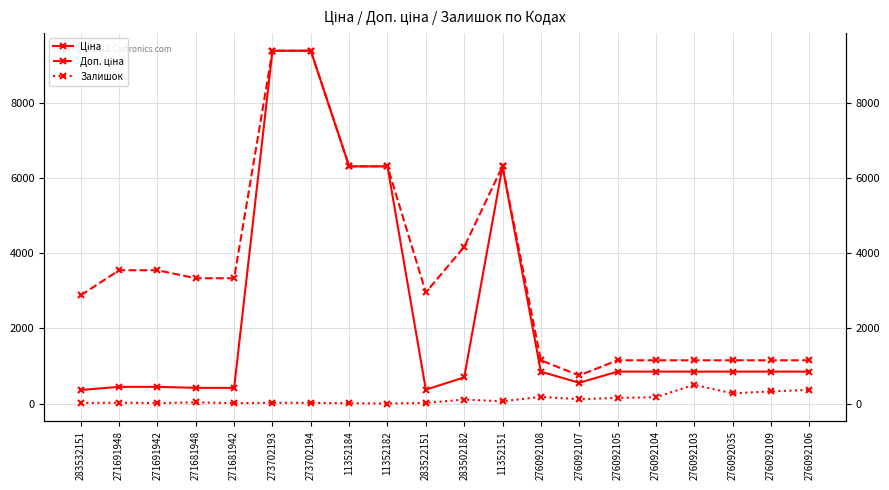

Reading left to right, extract all data points from this chart.

Ціна: 283532151=359.9	271691948=443.1	271691942=443.1	271681948=416.6	271681942=416.6	273702193=9384.0	273702194=9384.0	11352184=6308.8	11352182=6308.8	283522151=369.5	283502182=694.3	11352151=6308.8	276092108=848.4	276092107=551.5	276092105=848.4	276092104=848.4	276092103=848.4	276092035=848.4	276092109=848.4	276092106=848.4
Доп. ціна: 283532151=2878.8	271691948=3545.0	271691942=3545.0	271681948=3332.5	271681942=3332.5	273702193=9384.0	273702194=9384.0	11352184=6308.8	11352182=6308.8	283522151=2955.8	283502182=4165.6	11352151=6308.8	276092108=1149.7	276092107=747.0	276092105=1149.7	276092104=1149.7	276092103=1149.7	276092035=1149.7	276092109=1149.7	276092106=1149.7
Залишок: 283532151=15.0	271691948=22.0	271691942=13.0	271681948=30.0	271681942=10.0	273702193=20.0	273702194=18.0	11352184=8.0	11352182=0.0	283522151=15.0	283502182=106.0	11352151=59.0	276092108=177.0	276092107=114.0	276092105=151.0	276092104=167.0	276092103=500.0	276092035=269.0	276092109=323.0	276092106=362.0